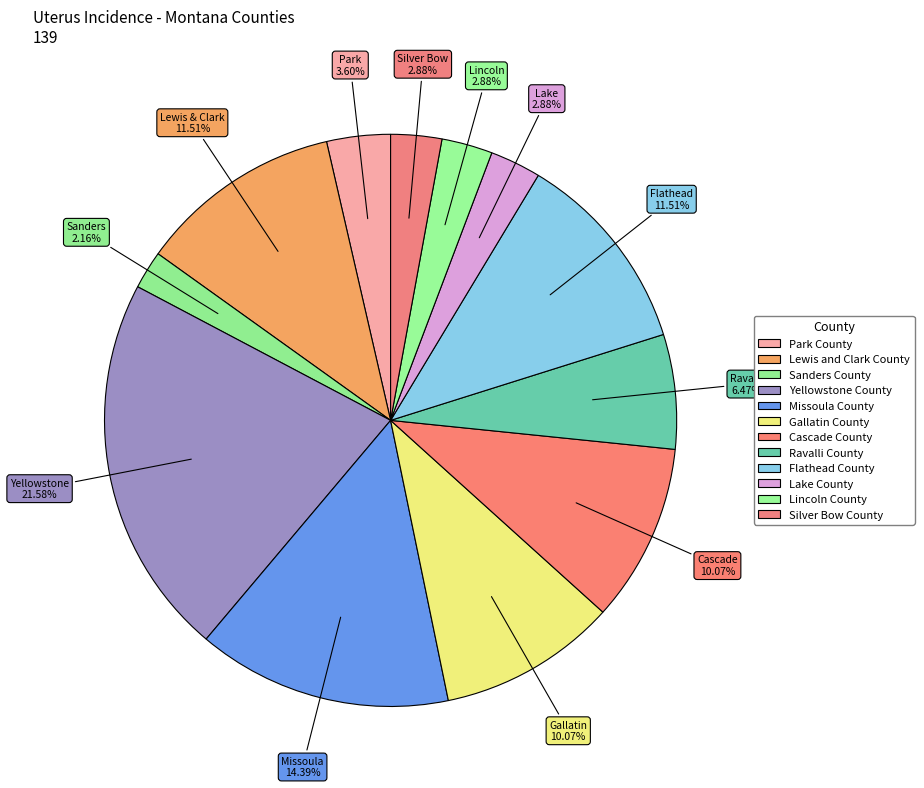

To the nearest percent, what portion does Park County represent?

4%